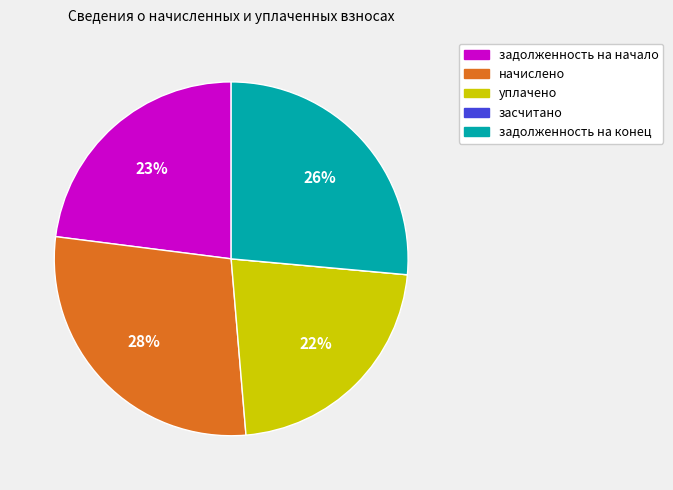

What is the largest slice in the pie chart?

начислено